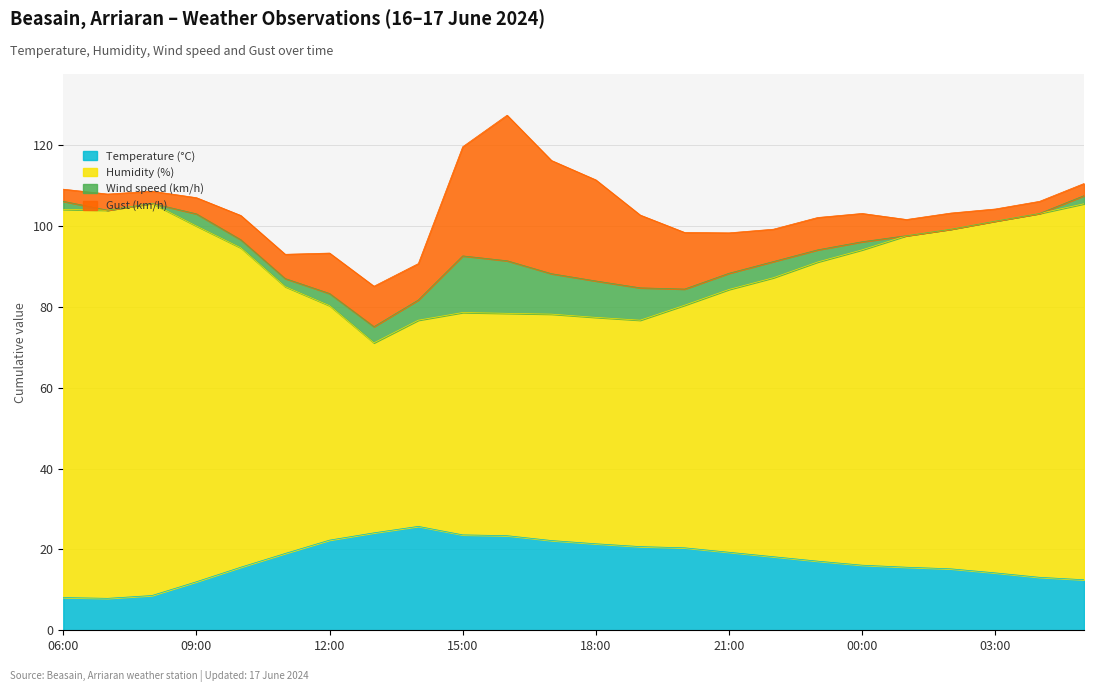

Which series changed the most between 09:00 and 17:00?

Humidity (%)